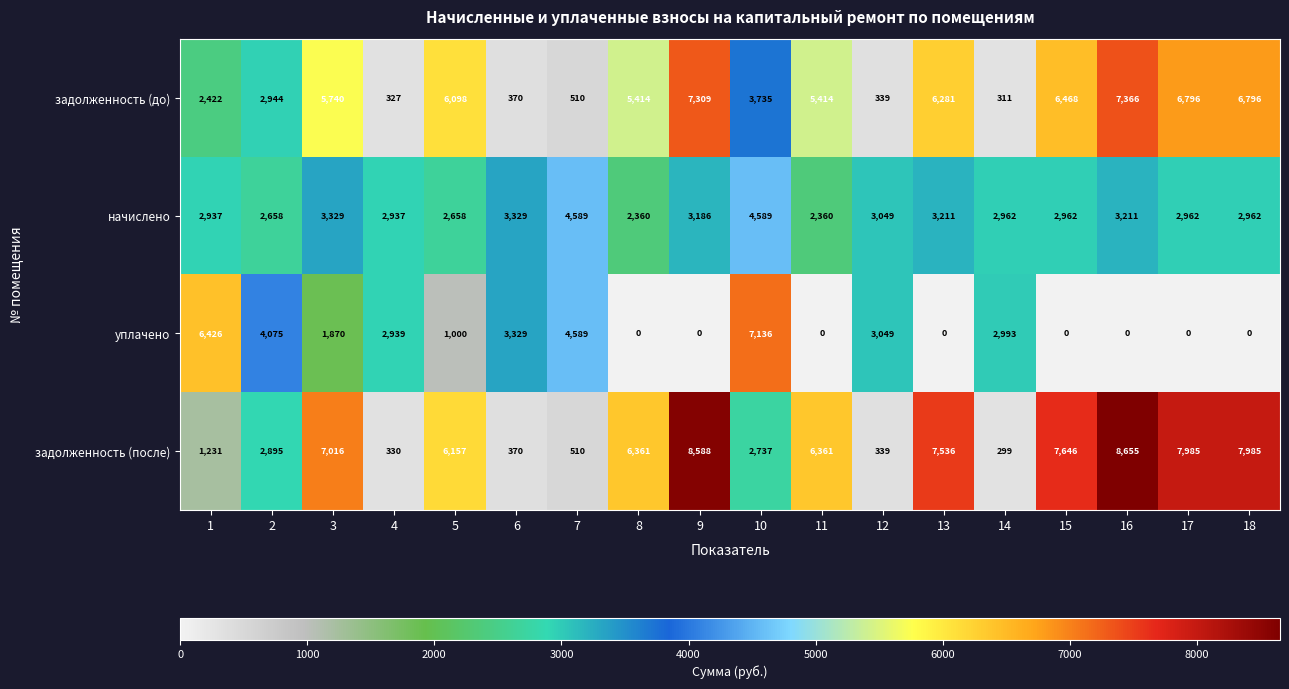

What is the difference between the highest and lowest values at 11?

6361